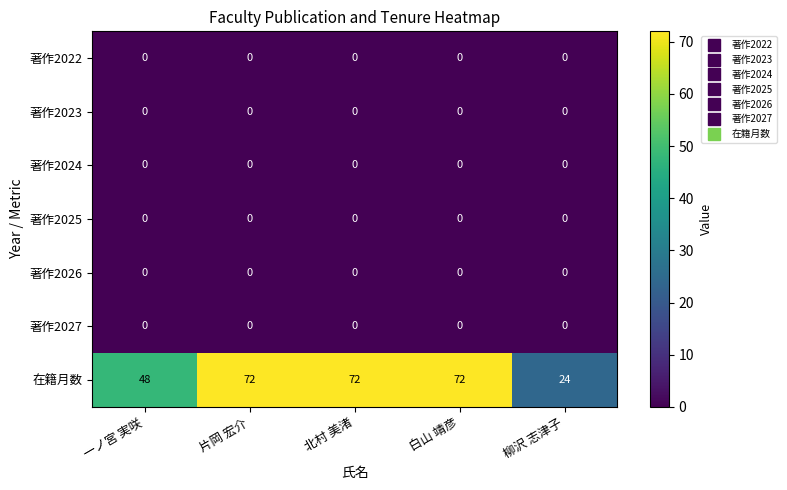

Which series has the widest spread of values?

在籍月数